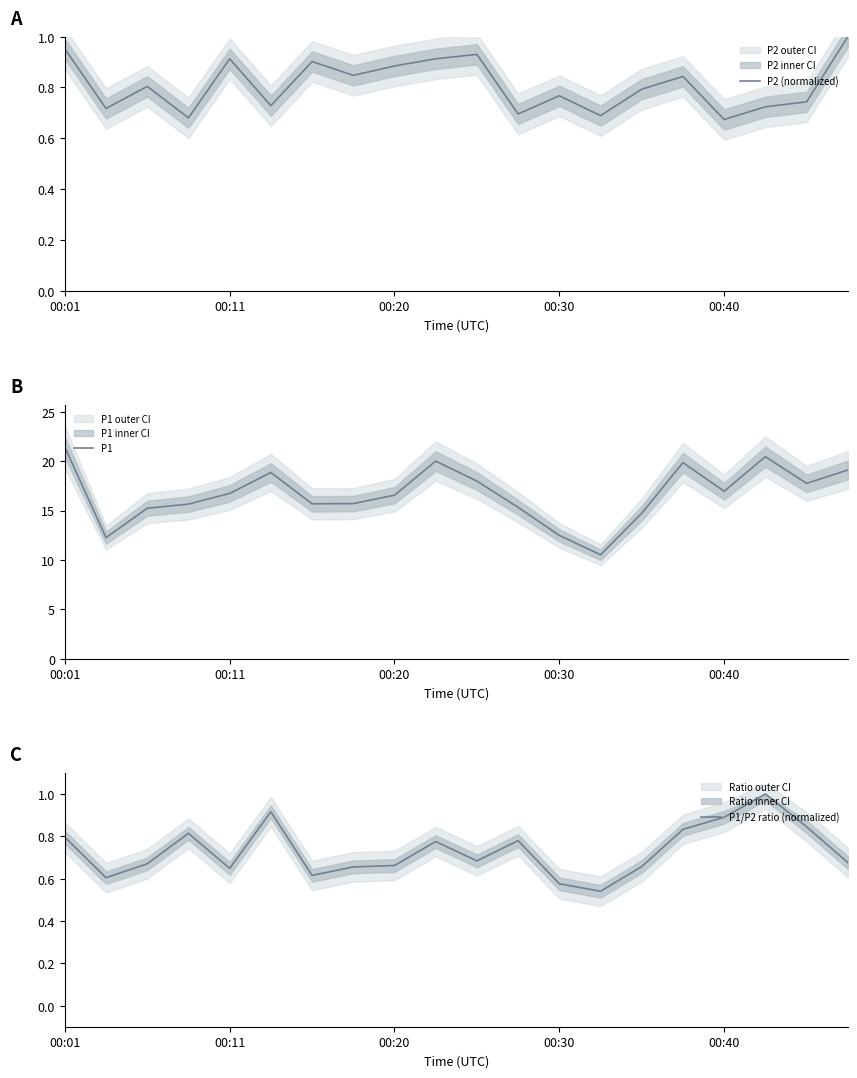

What are all the series names shown in the legend?

P2 (normalized), P1, P1/P2 ratio (normalized)